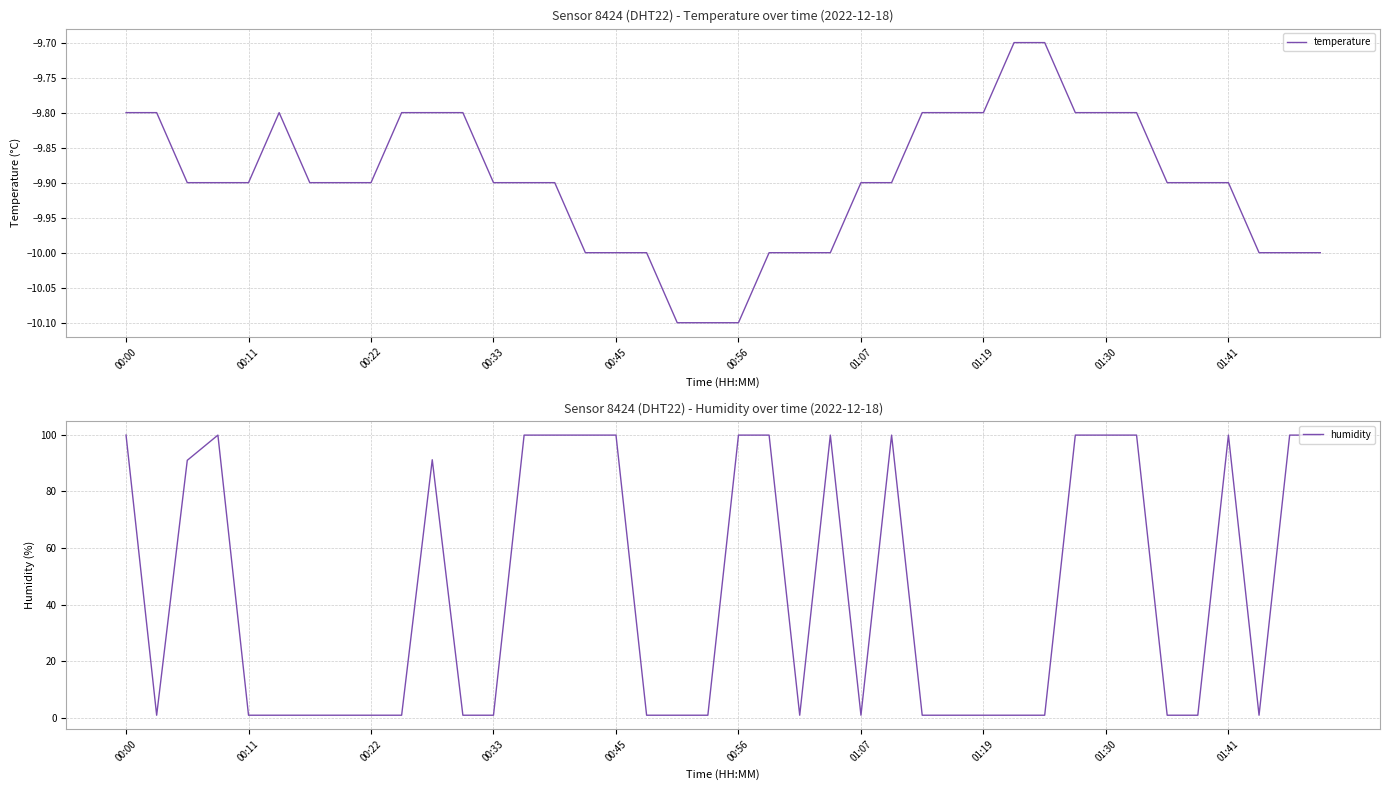

Which series has the largest range (max minus min)?

humidity